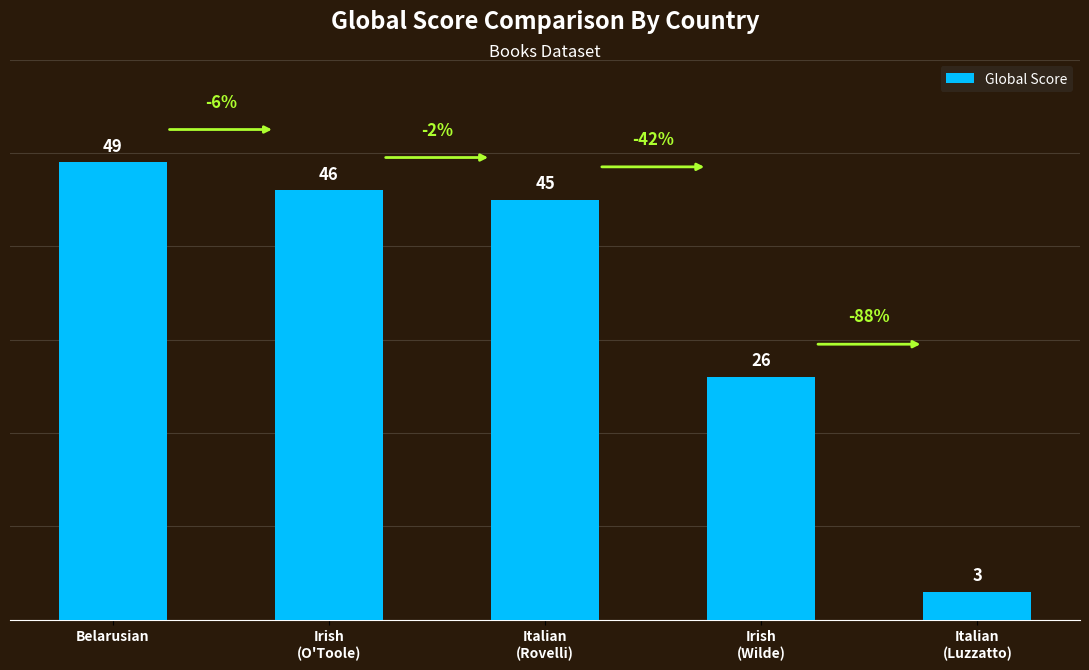

List the labels in order of value, largest first.

Belarusian, Irish
(O'Toole), Italian
(Rovelli), Irish
(Wilde), Italian
(Luzzatto)